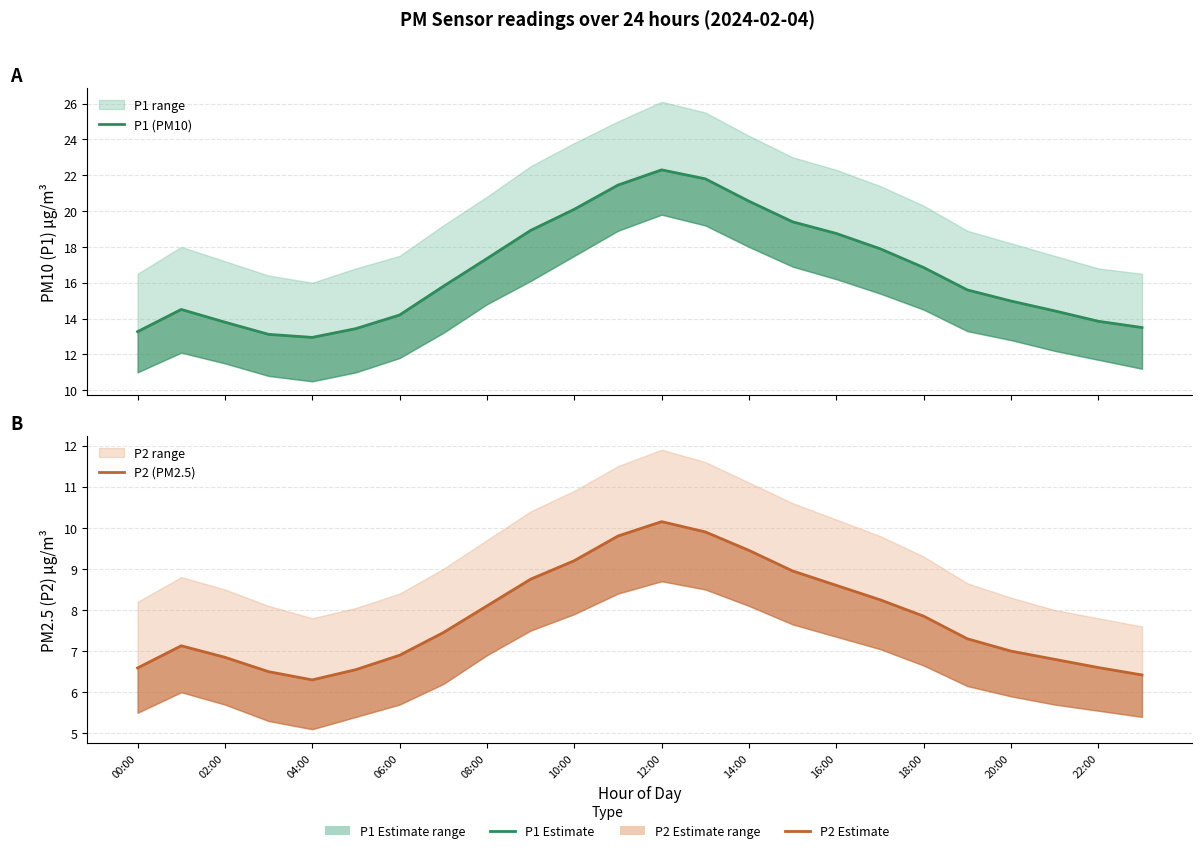

What is the greatest value displayed?

22.3